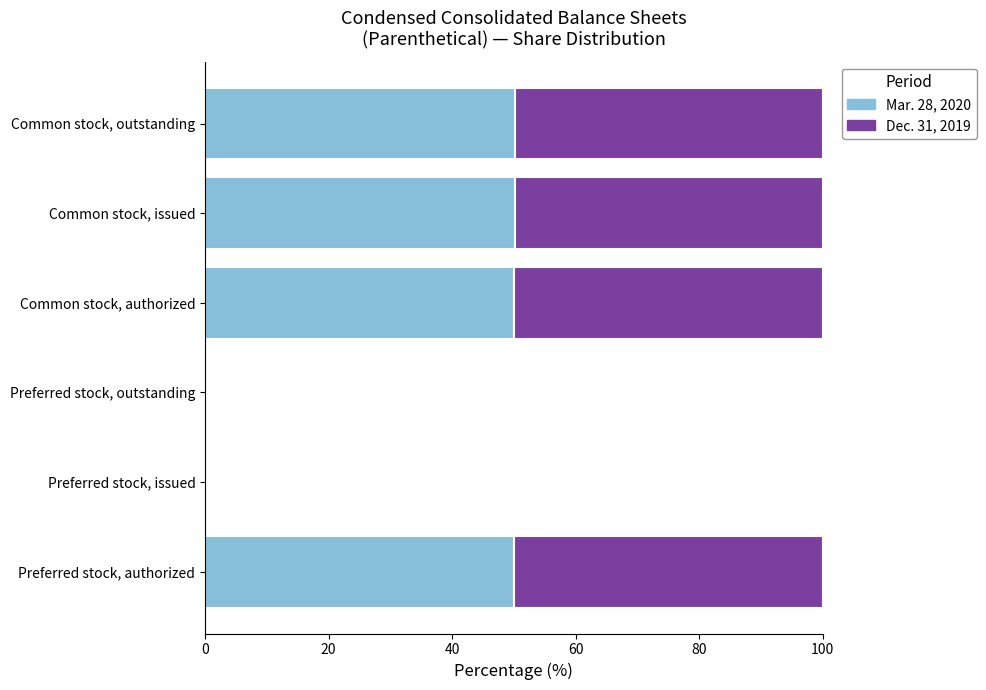

What is the total value across all series at Preferred stock, authorized?

100.0